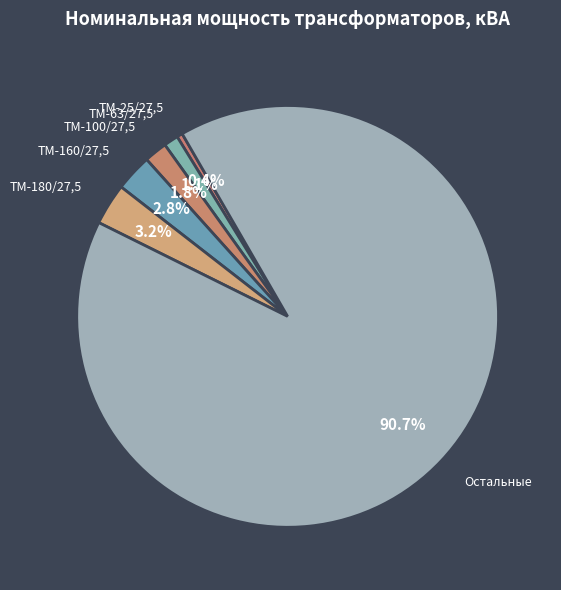

To the nearest percent, what is the average slice percentage?

17%